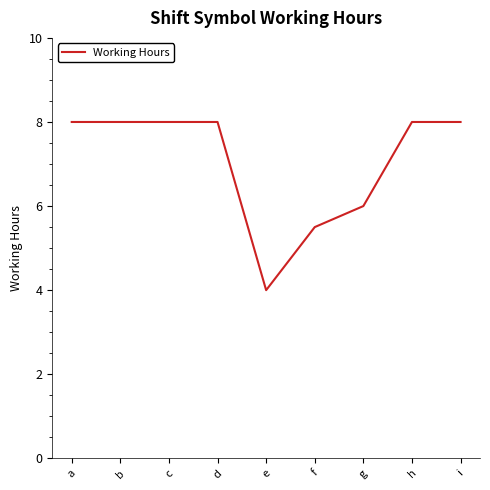

What is the difference between the maximum and second lowest values?

2.5